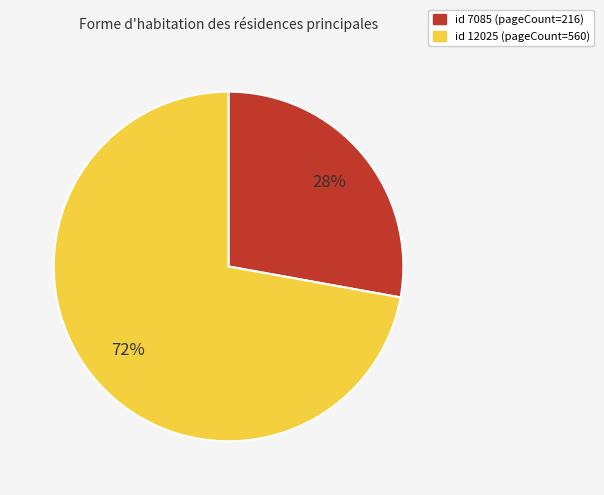

Does any single category account for the majority?

Yes